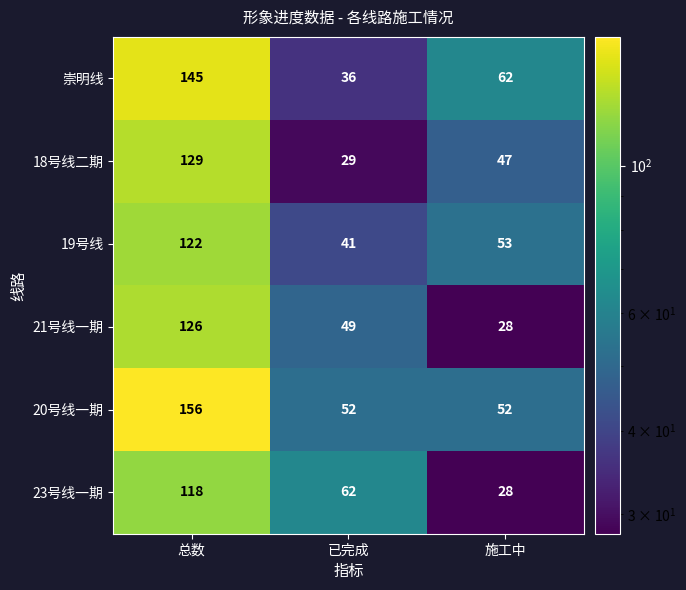

Is it true that 崇明线 equals 36 at 已完成?

True